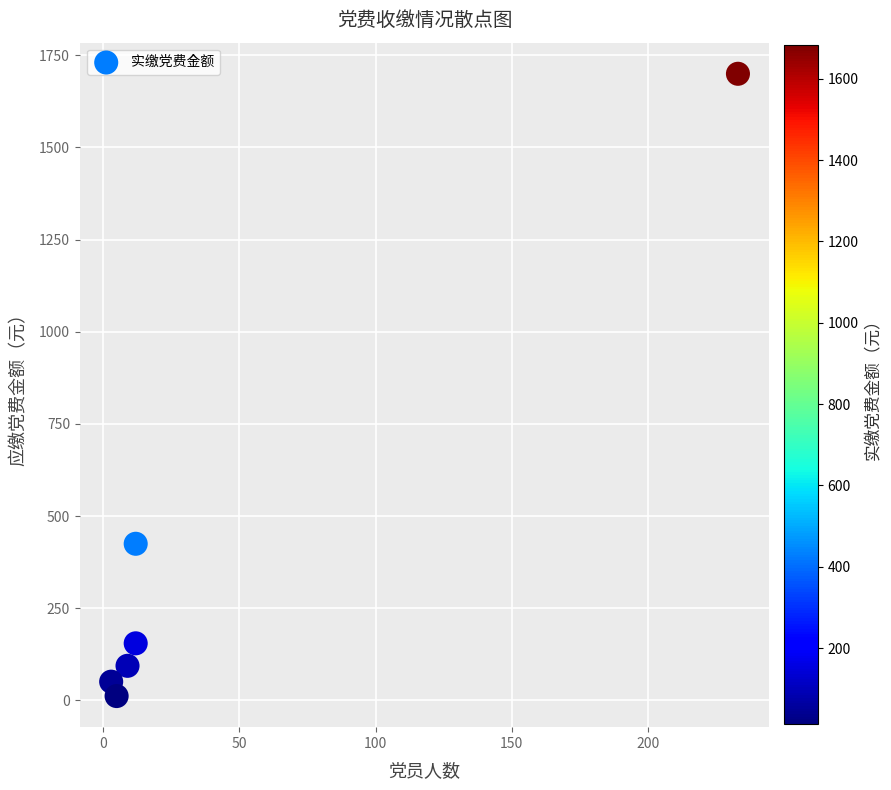

What Y value in the scatter plot is closest to 855?

425.0